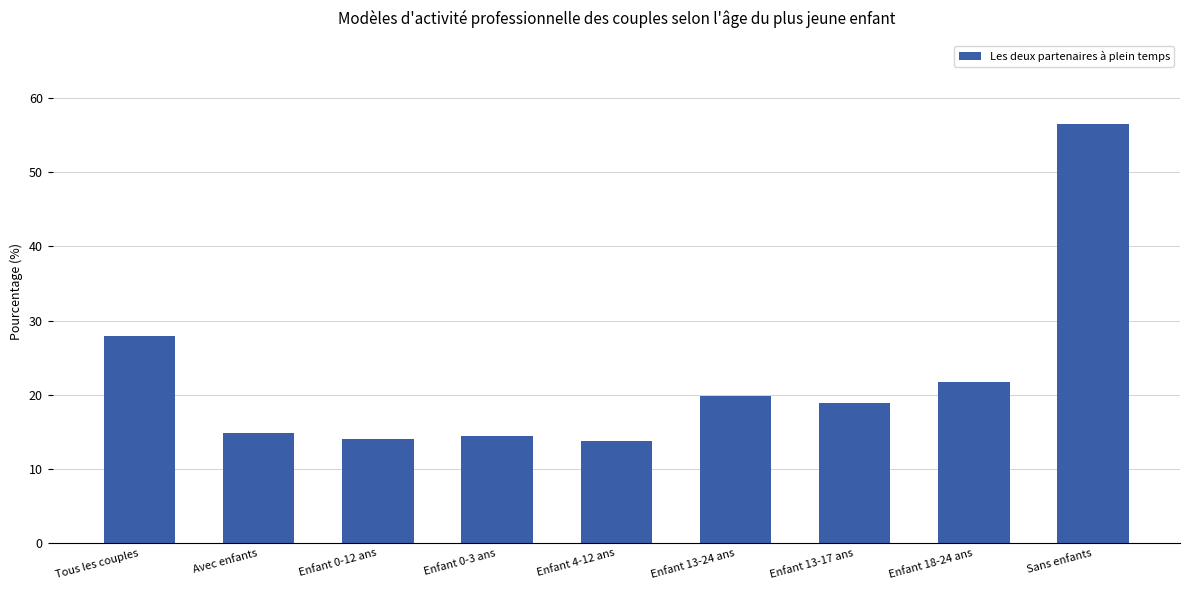

Approximately how many times larger is the value at Enfant 13-24 ans compared to Enfant 4-12 ans?

1.4